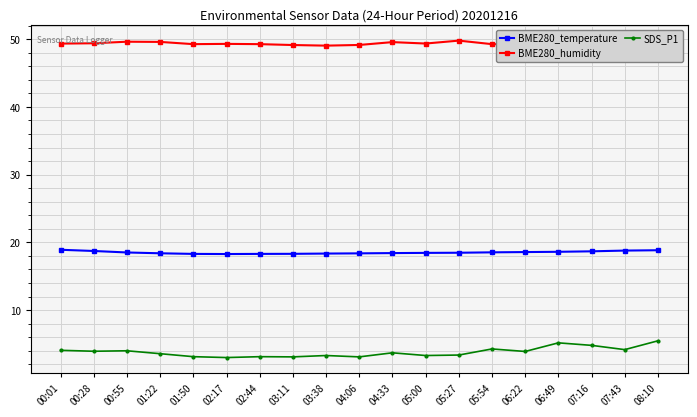

How many data points does each series have?

19